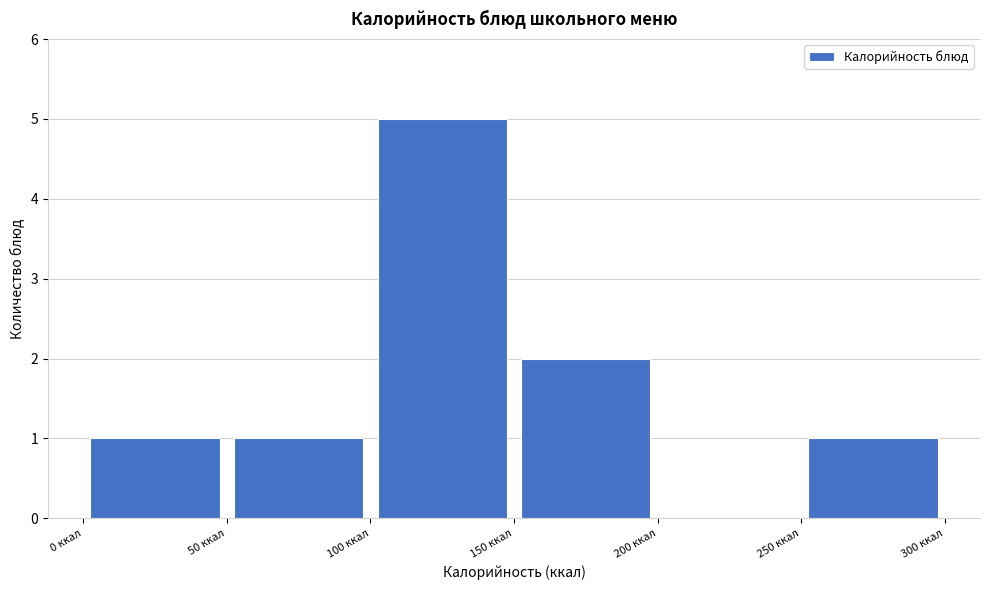

Reading left to right, transcribe this chart: for each bar, give the range it covers on the x-axis and its height. The values are not printed on the chart, so give them approximately, as read against the axis.

0 to 50: 1
50 to 100: 1
100 to 150: 5
150 to 200: 2
200 to 250: 0
250 to 300: 1